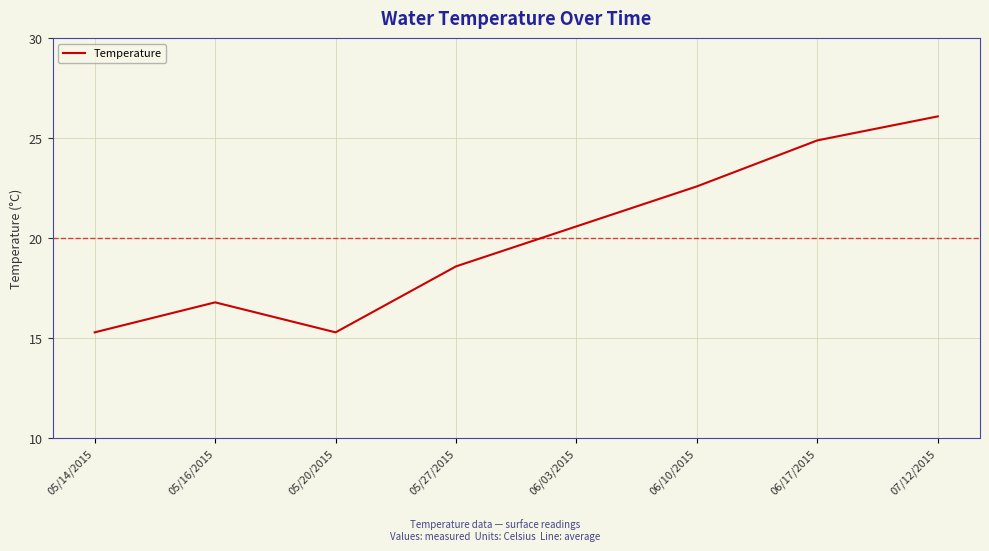

What position from the left is 05/16/2015?

2